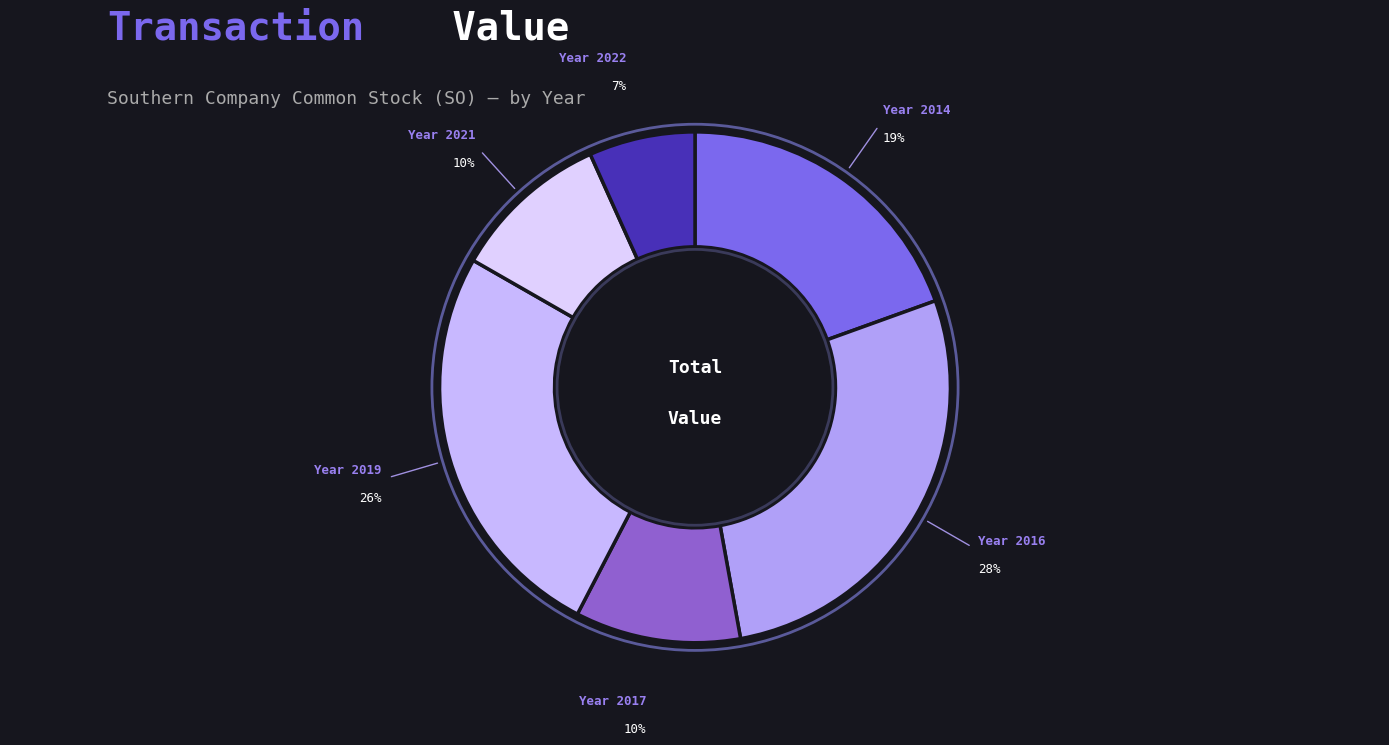

Do Year 2017 and Year 2016 together represent more than half of the pie?

No